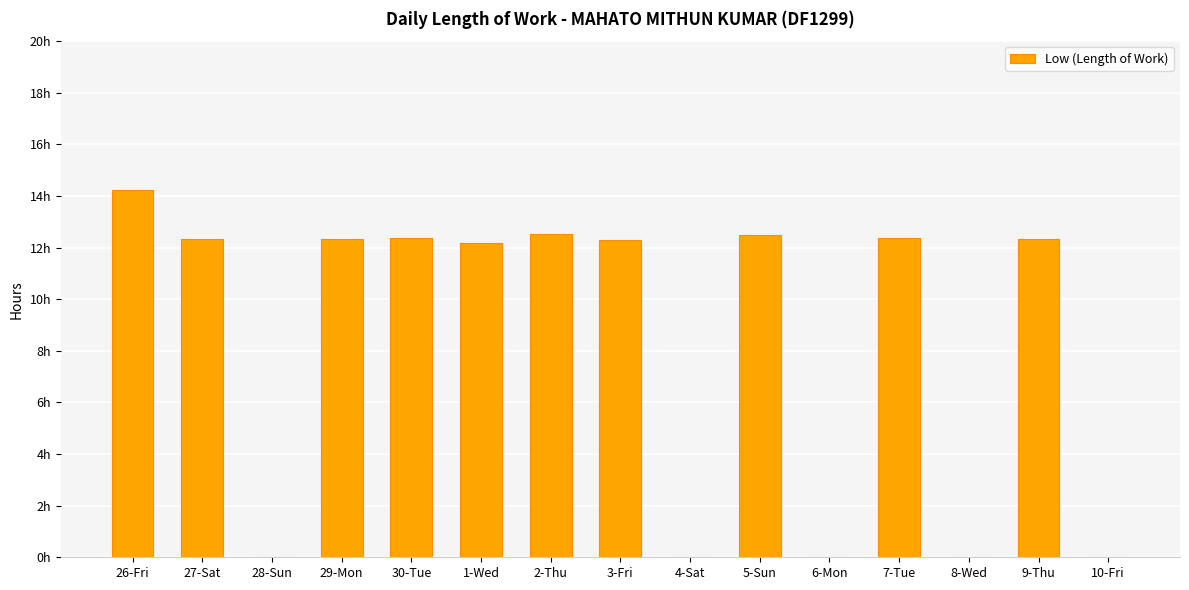

What position from the left is 8-Wed?

13